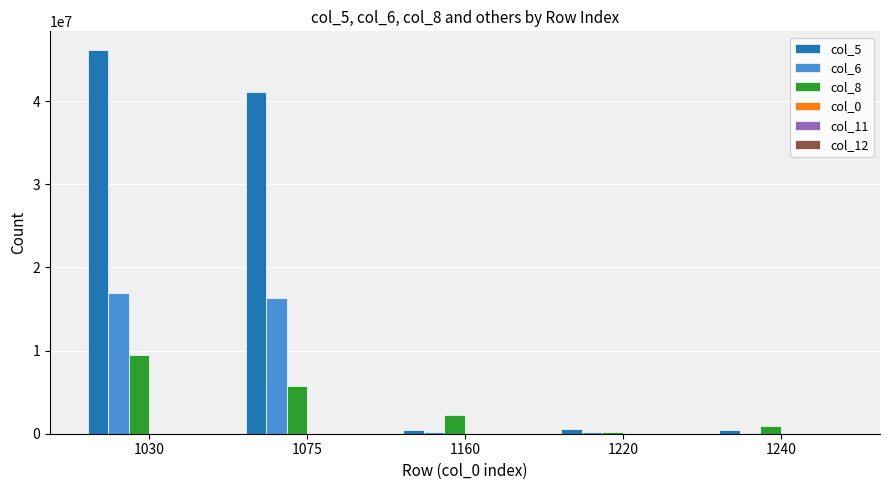

Between 1030 and 1160, which series saw the biggest shift?

col_5